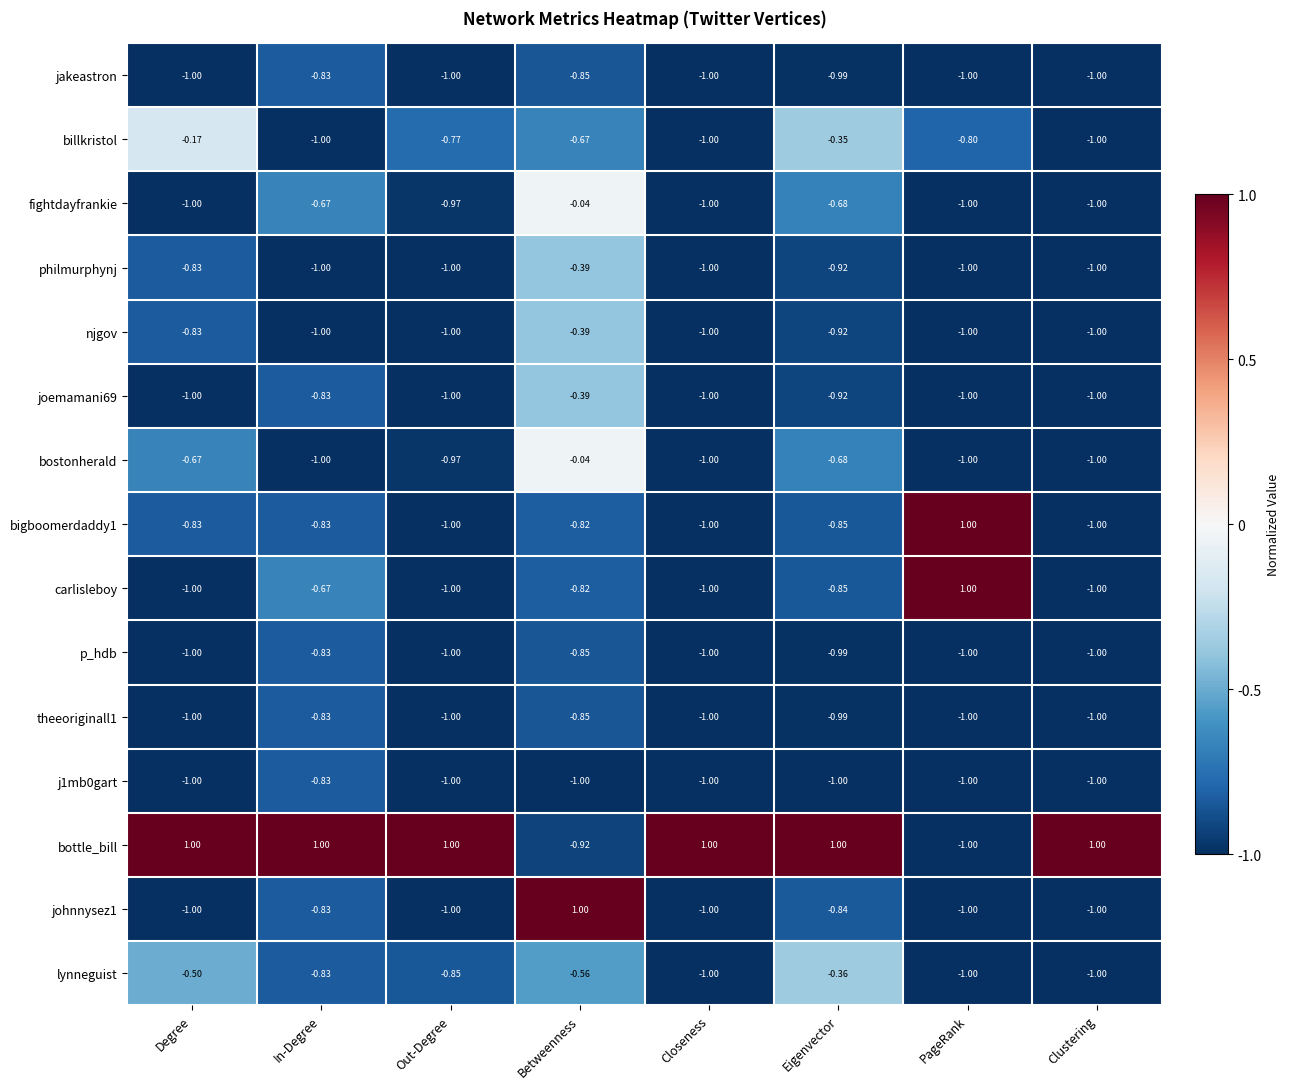

Which series changed the most between In-Degree and Betweenness?

bottle_bill